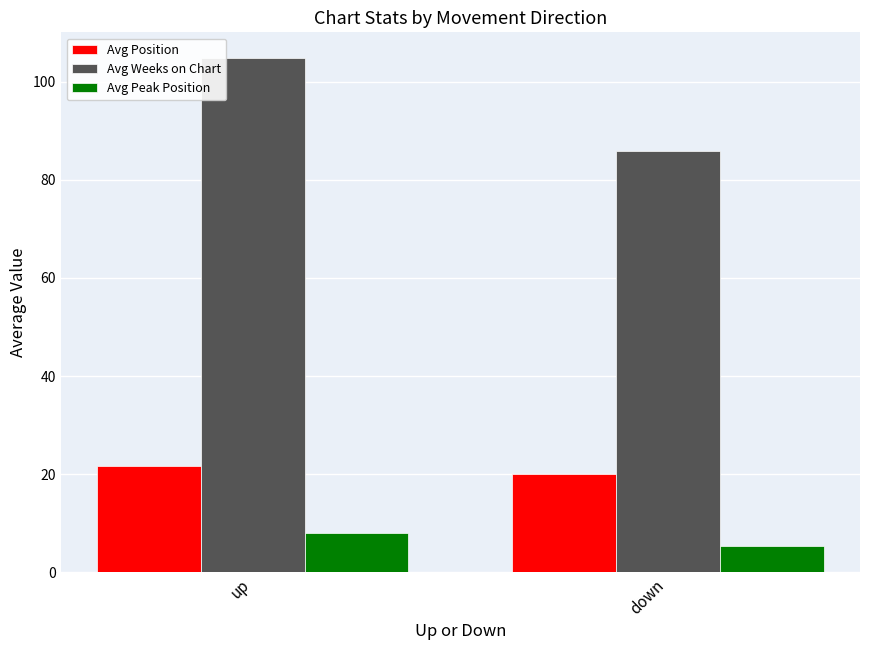

How many distinct data groups are displayed?

3